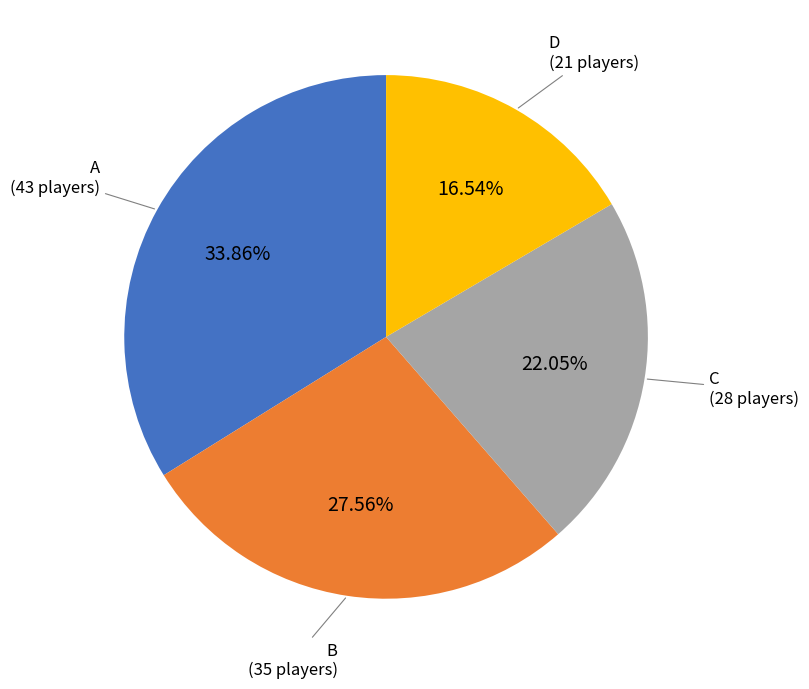

Count the number of slices in the pie.

4